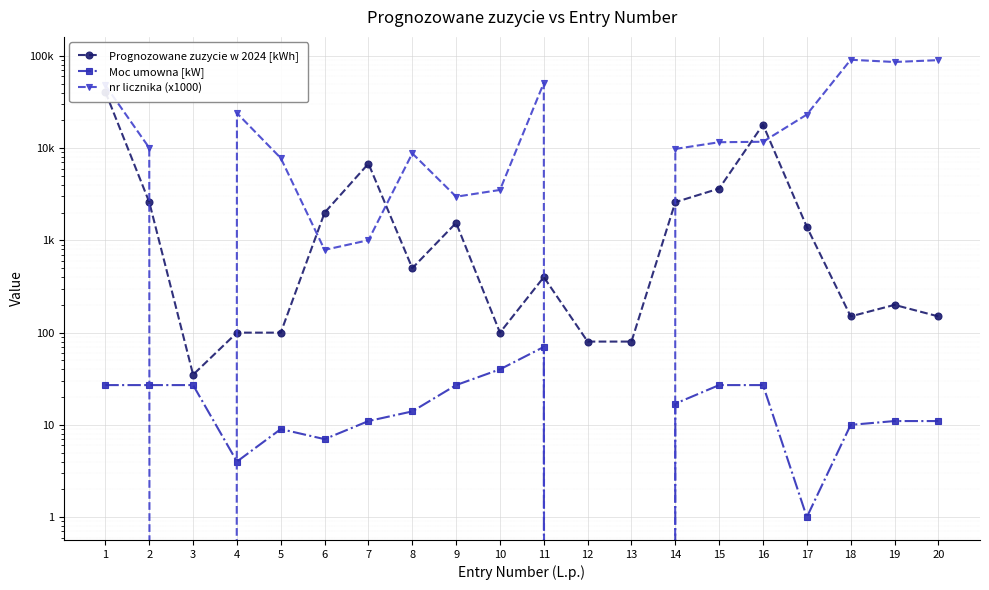

Which category has the highest value in the nr licznika (x1000) series?

18